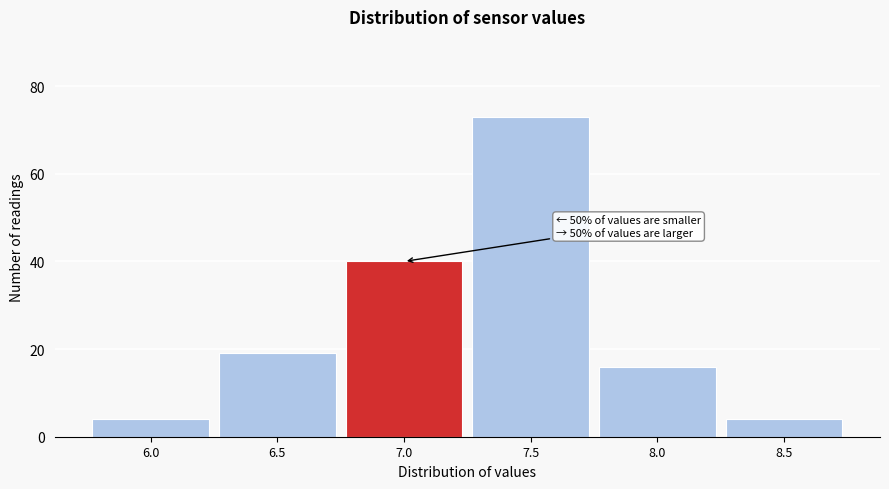

Reading left to right, list all the values displayed in this chart.

4	19	40	73	16	4